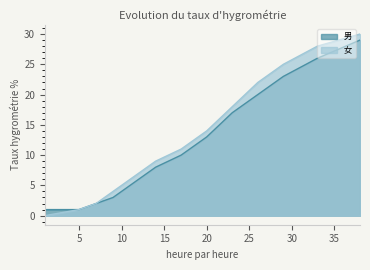

True or false: 女 has a value of 2 at 7.

True